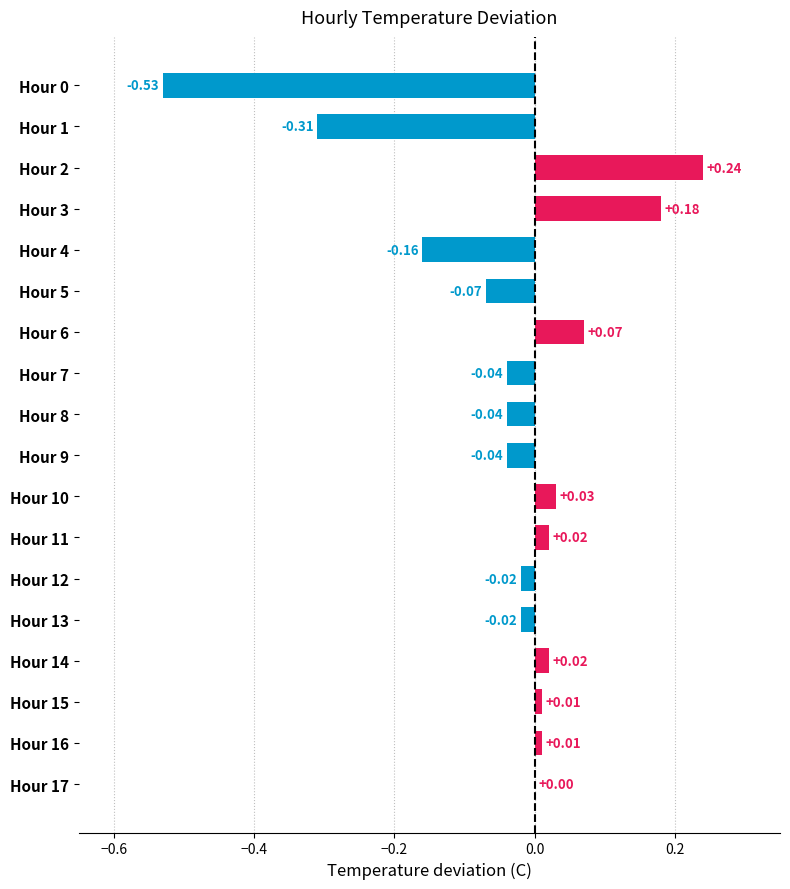

What is the sum of the values at Hour 2 and Hour 14?

0.3